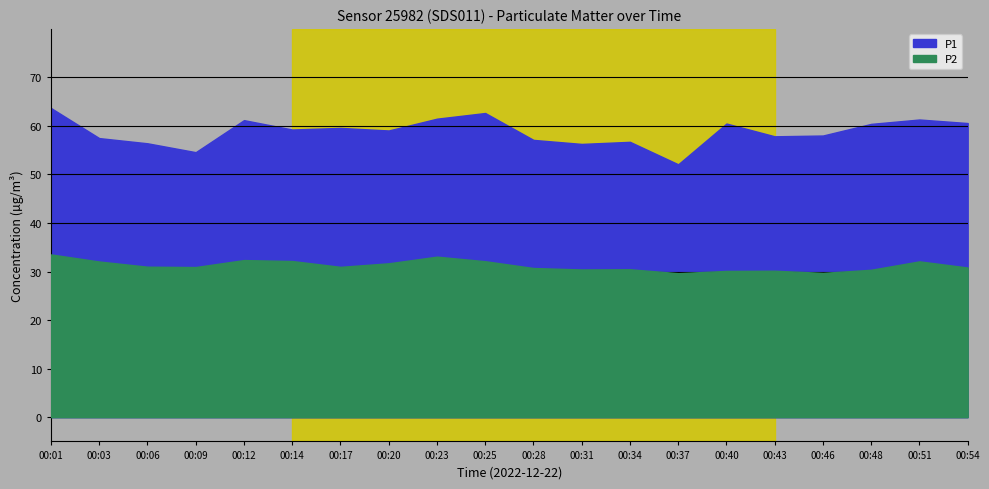

At which category is the sum across all series the highest?

00:01